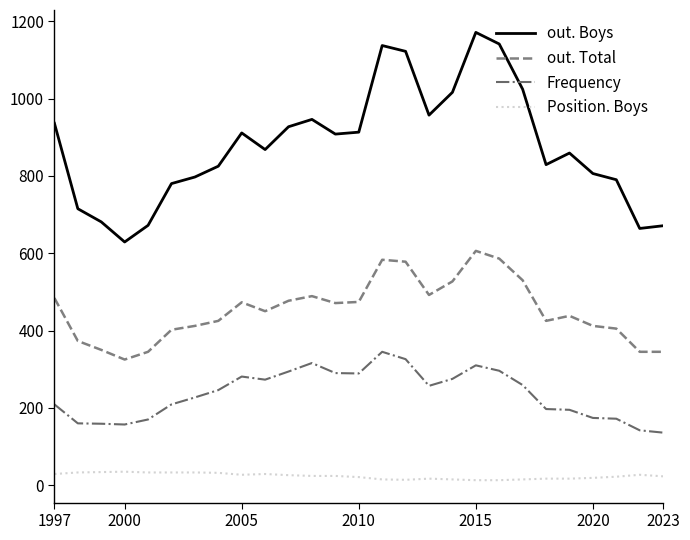

List the series in order of their peak value, highest first.

out. Boys, out. Total, Frequency, Position. Boys